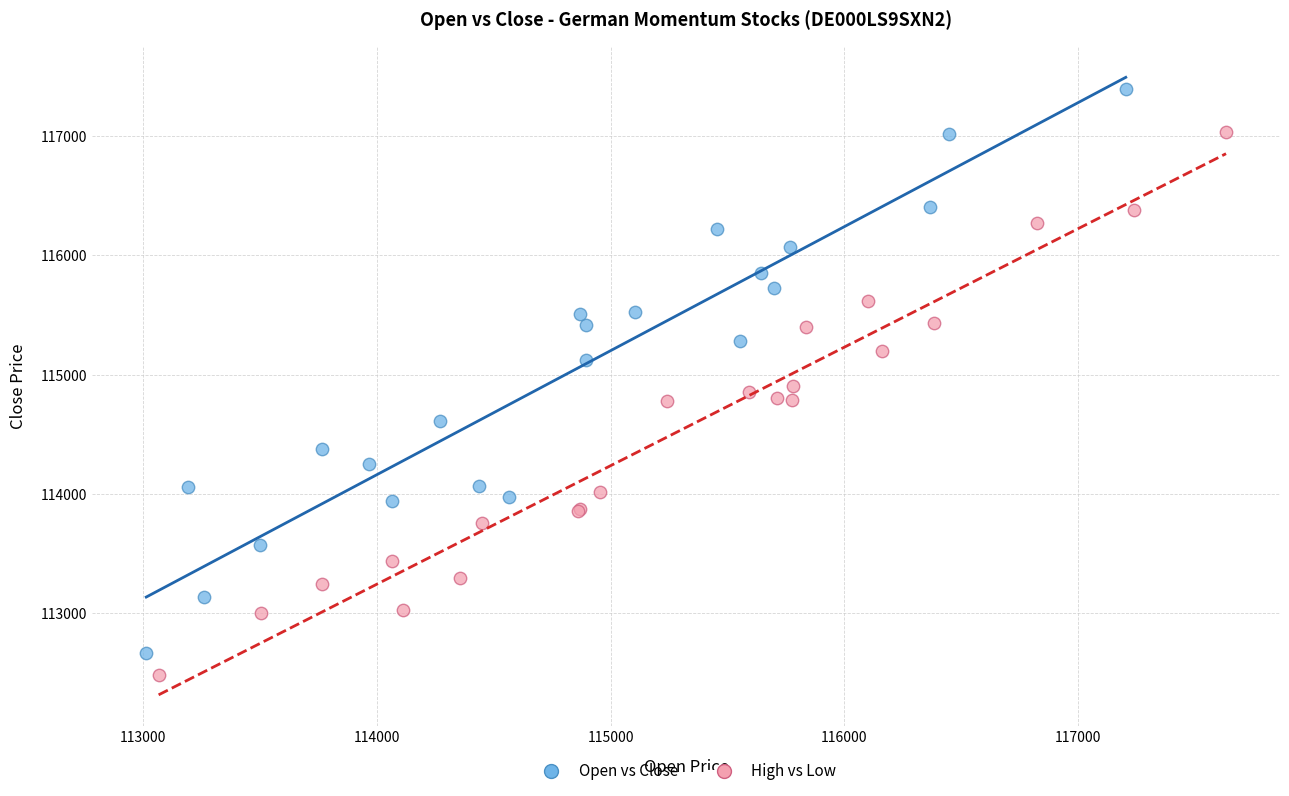

Which series has the widest spread of Y values?

Open vs Close